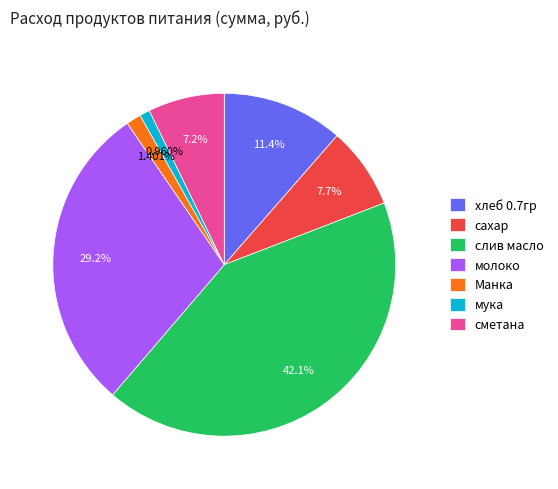

Does сметана account for over 50% of the chart?

No